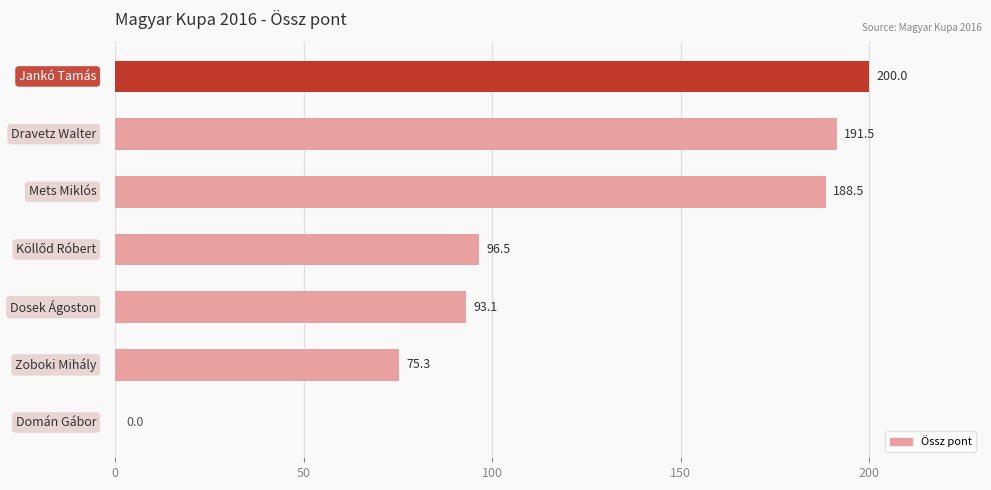

What is the maximum value shown in the chart?

200.0